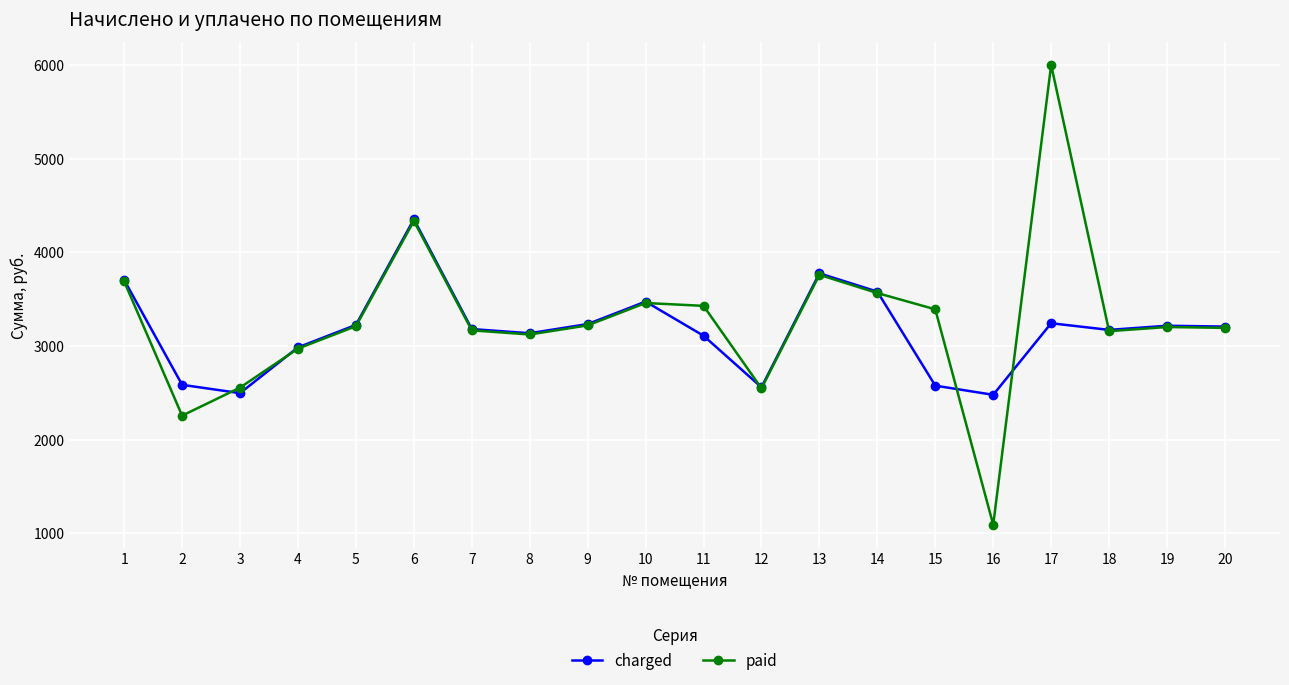

What is the average value of the paid series?

3265.8